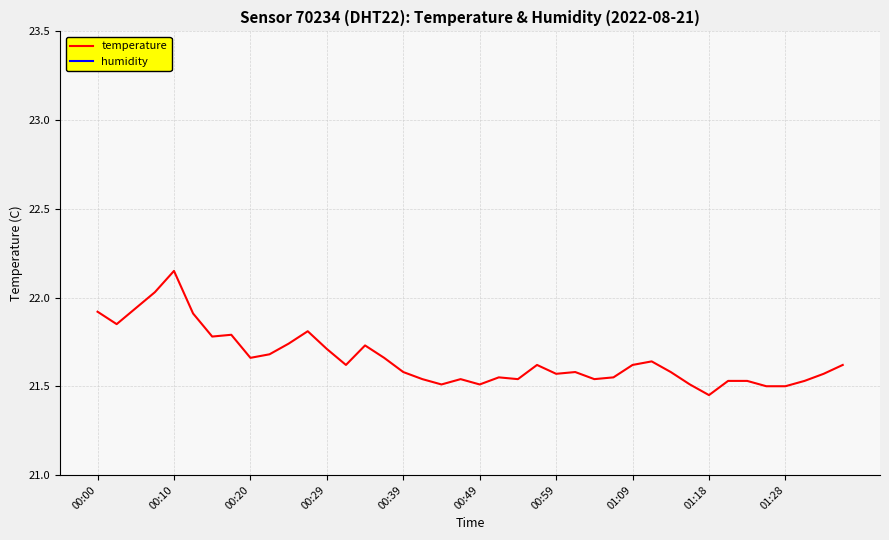

The value of temperature at 01:28 is 21.5. True or false?

True